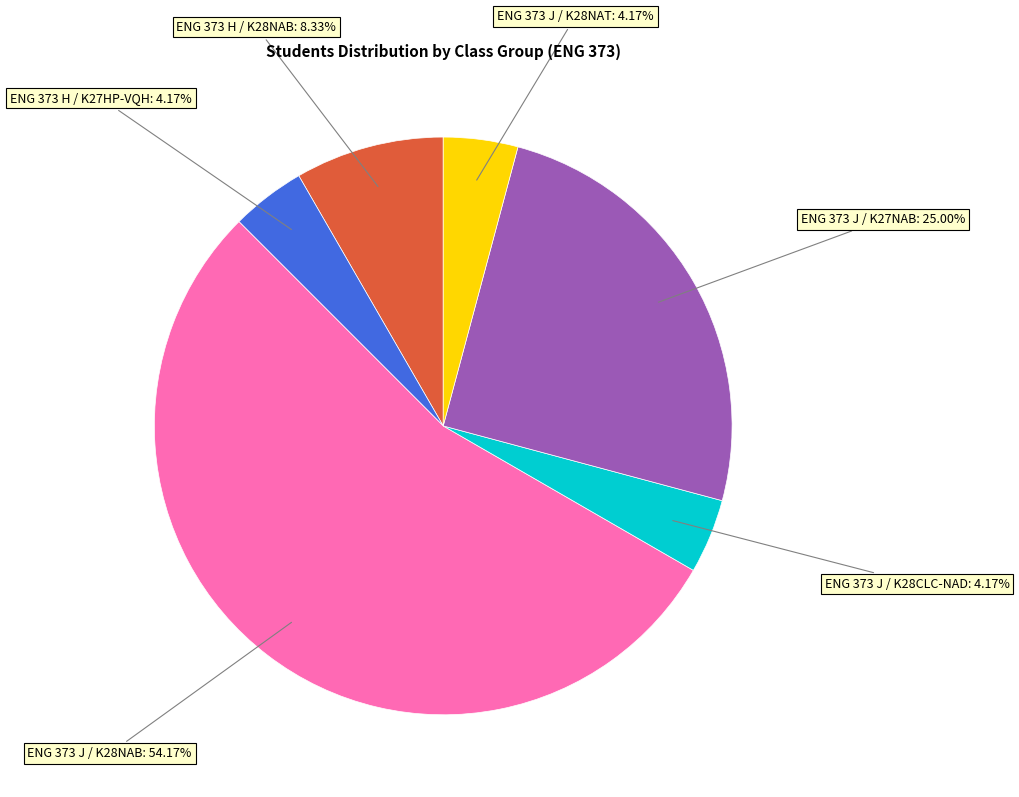

Is there any slice that represents more than half of the pie?

Yes